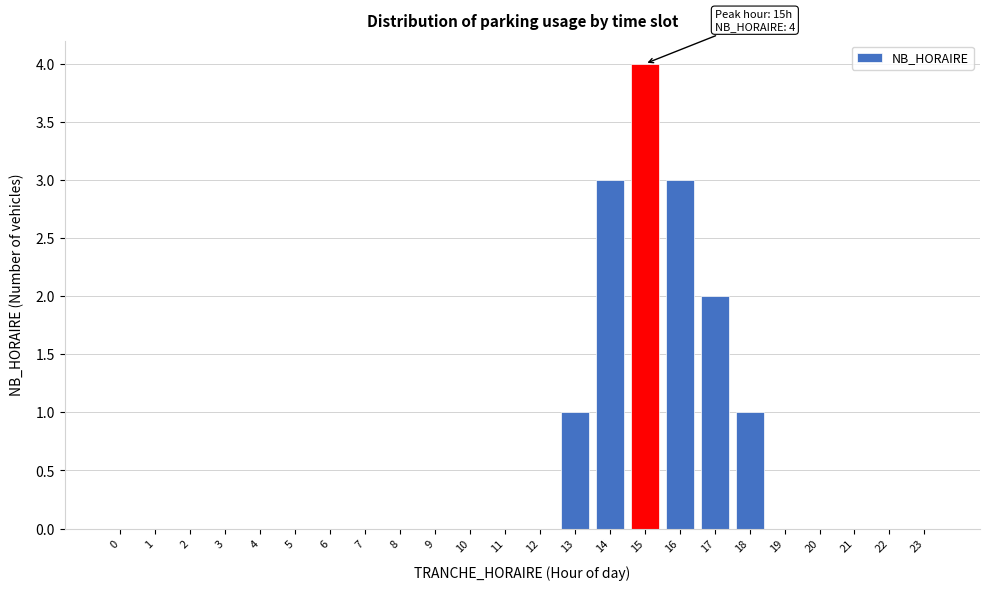

Reading left to right, extract all data points from this chart.

0=0	1=0	2=0	3=0	4=0	5=0	6=0	7=0	8=0	9=0	10=0	11=0	12=0	13=1	14=3	15=4	16=3	17=2	18=1	19=0	20=0	21=0	22=0	23=0